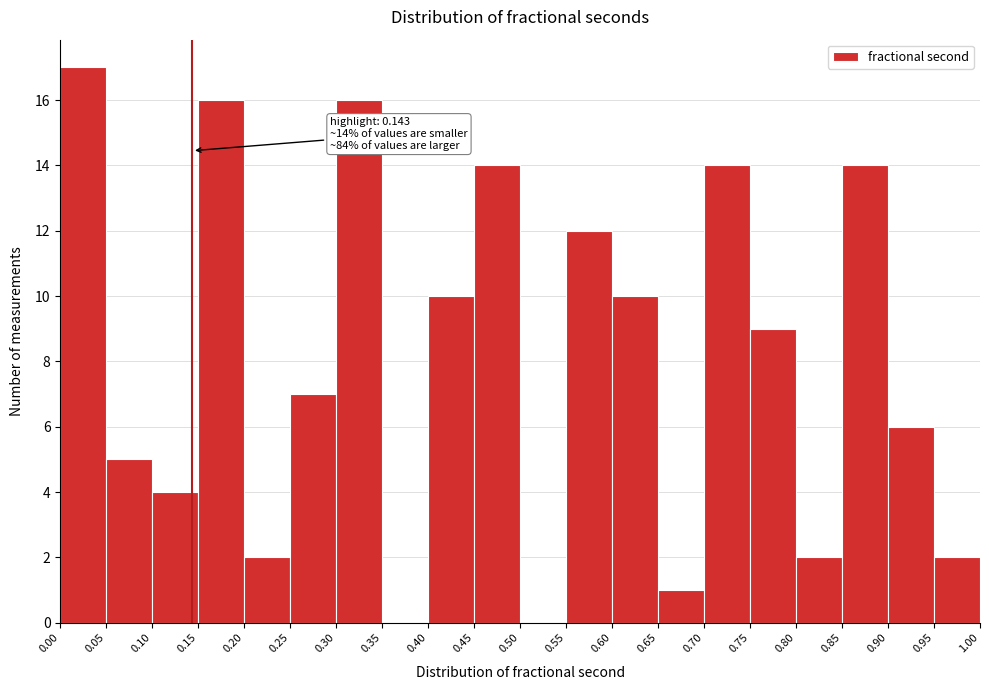

Over which range of the x-axis is the bar tallest?

0.00 to 0.05